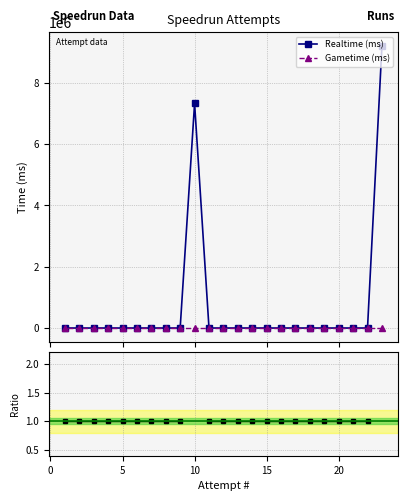

At how many categories does at least one series exceed 4341889?

2